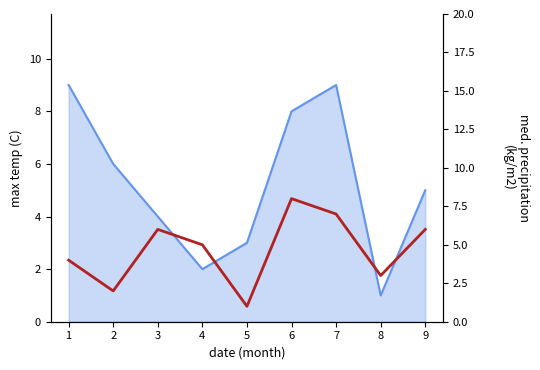

Reading left to right, extract all data points from this chart.

1=4	2=2	3=6	4=5	5=1	6=8	7=7	8=3	9=6